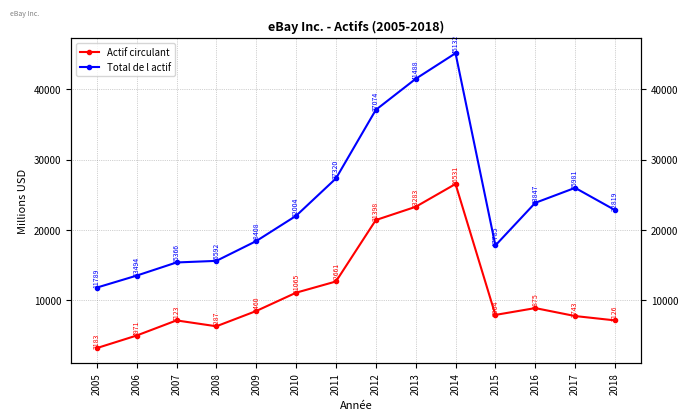

Which category has the lowest value in the Actif circulant series?

2005